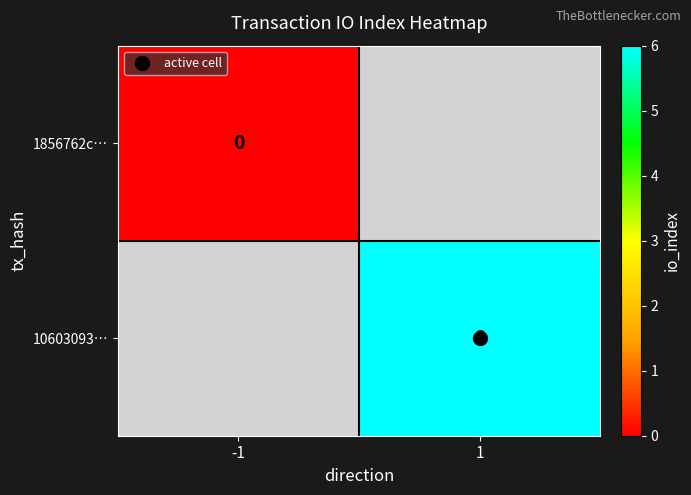

List the labels in order of 1856762c… value, smallest first.

-1, 1